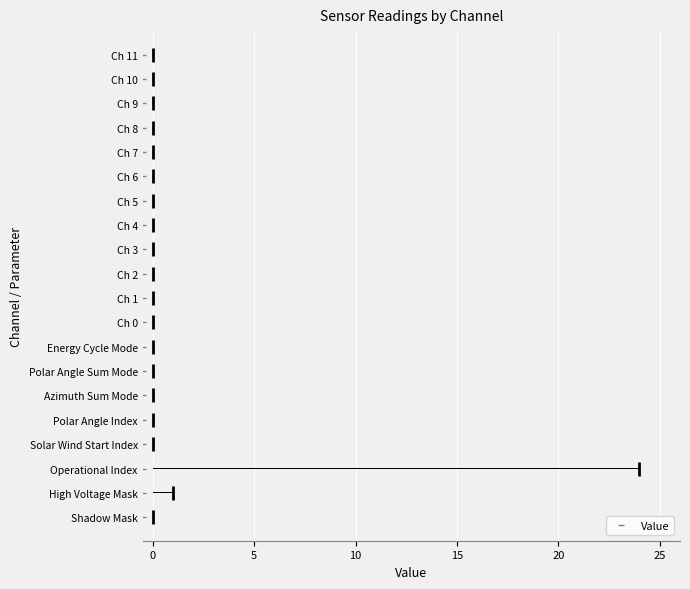

Reading right to left, list all the values displayed in this chart.

0	0	0	0	0	0	0	0	0	0	0	0	0	0	0	0	0	24	1	0